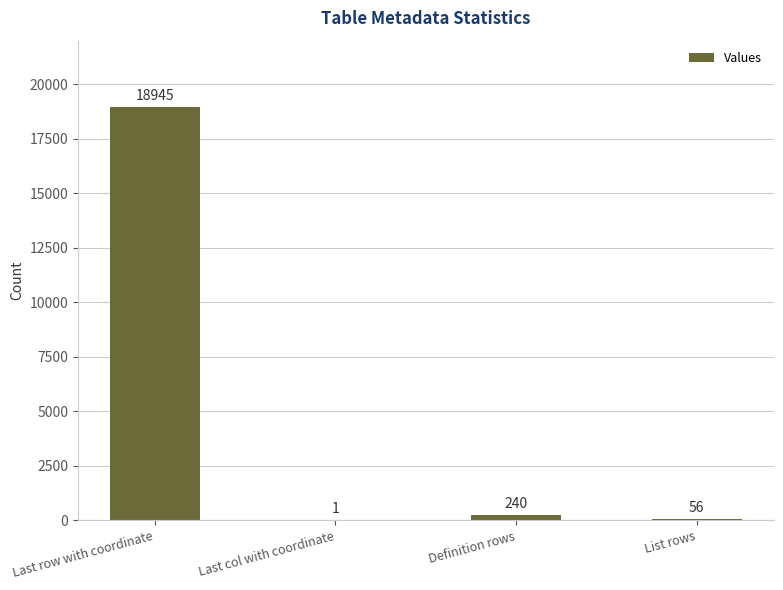

What is the change in value from Last row with coordinate to Last col with coordinate?

-18944